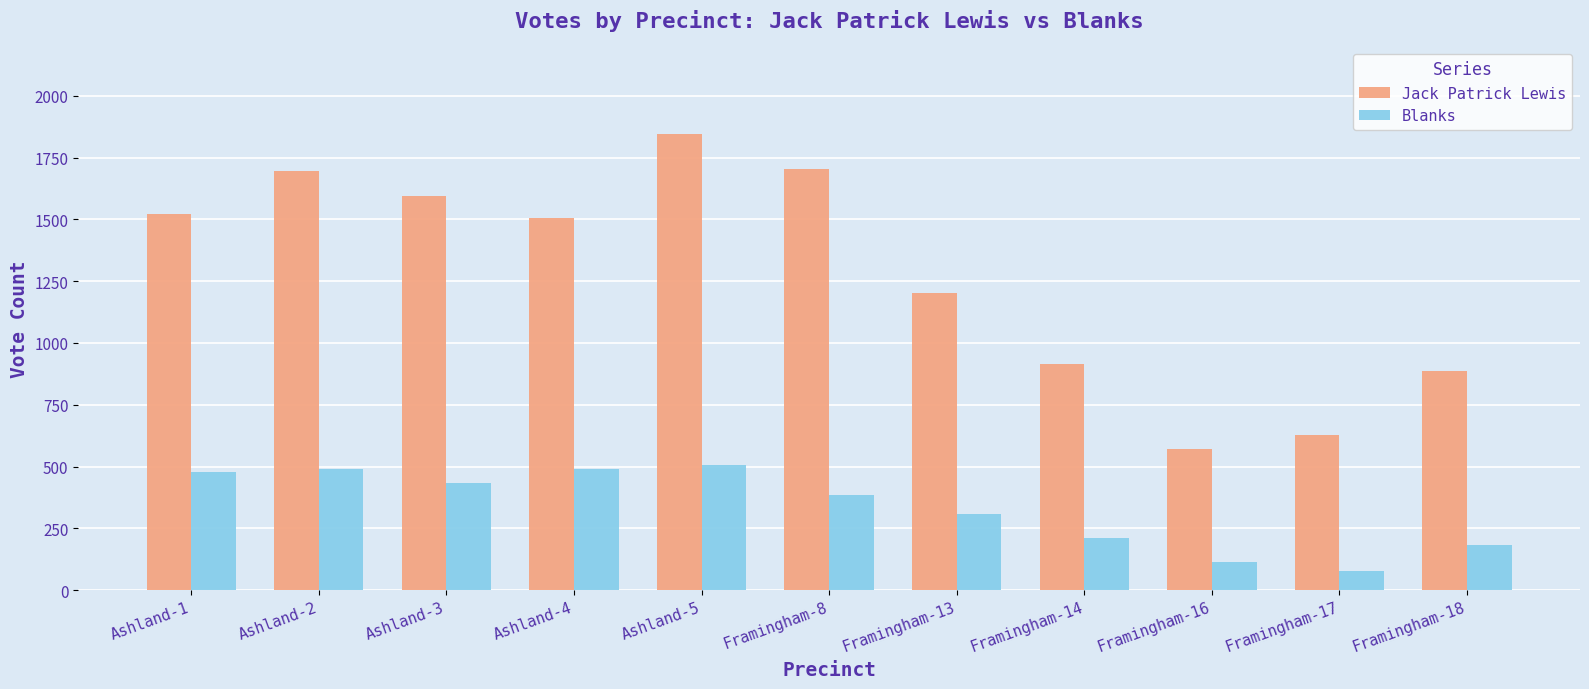

Rank the series at Framingham-18 from highest to lowest value.

Jack Patrick Lewis, Blanks